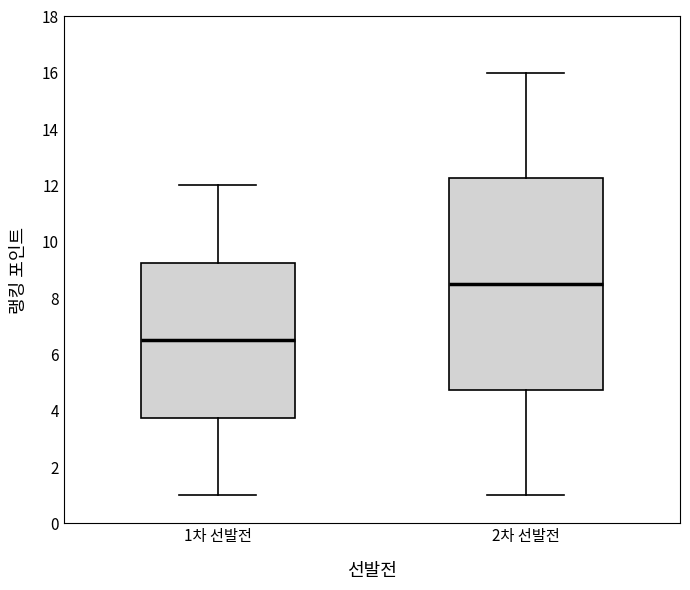

Where does the median line of the box for 2차 선발전 sit on the y-axis? The values are not printed on the chart, so give them approximately, as read against the axis.

8.6